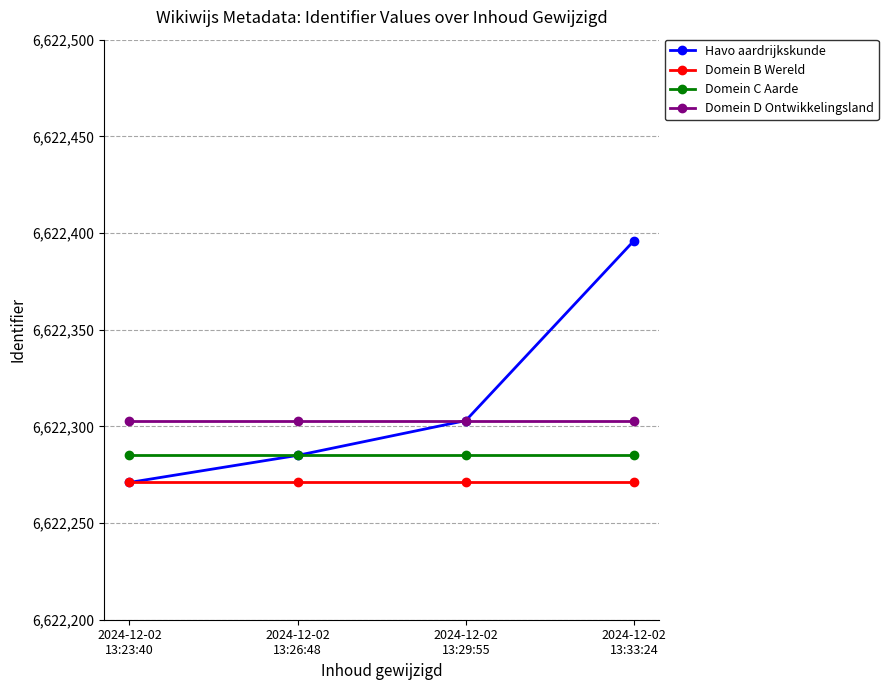

Between 2024-12-02
13:26:48 and 2024-12-02
13:33:24, which series saw the biggest shift?

Havo aardrijkskunde